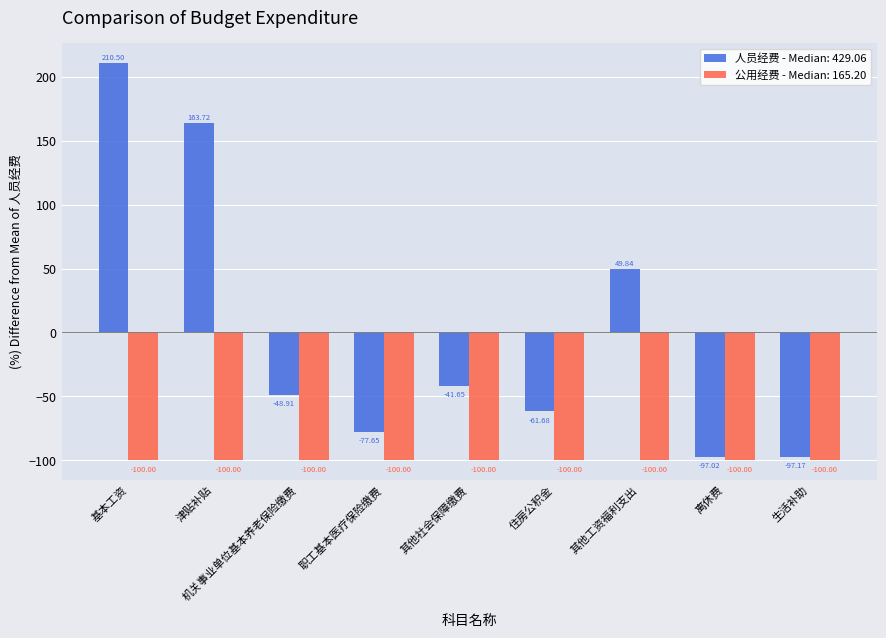

What is the label of the 9th bar from the left?

生活补助